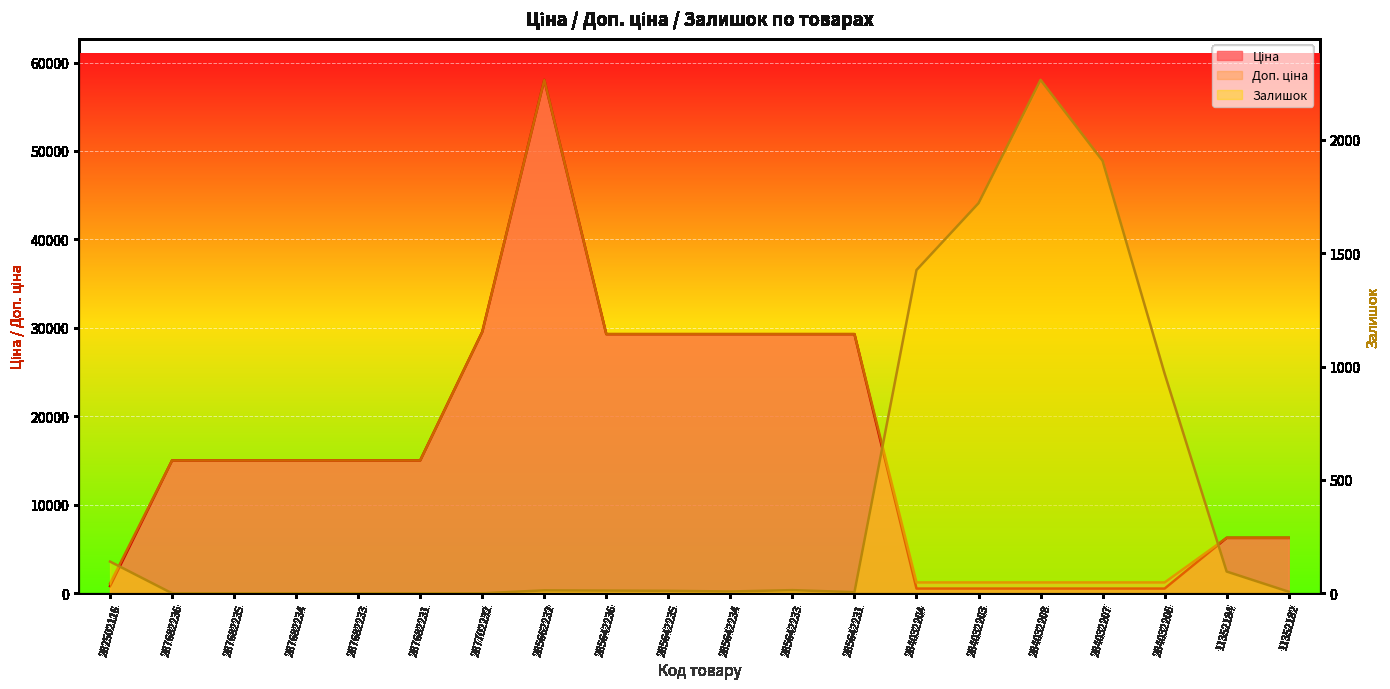

What is the value of the Доп. ціна point at the 17th from the left?

1227.2